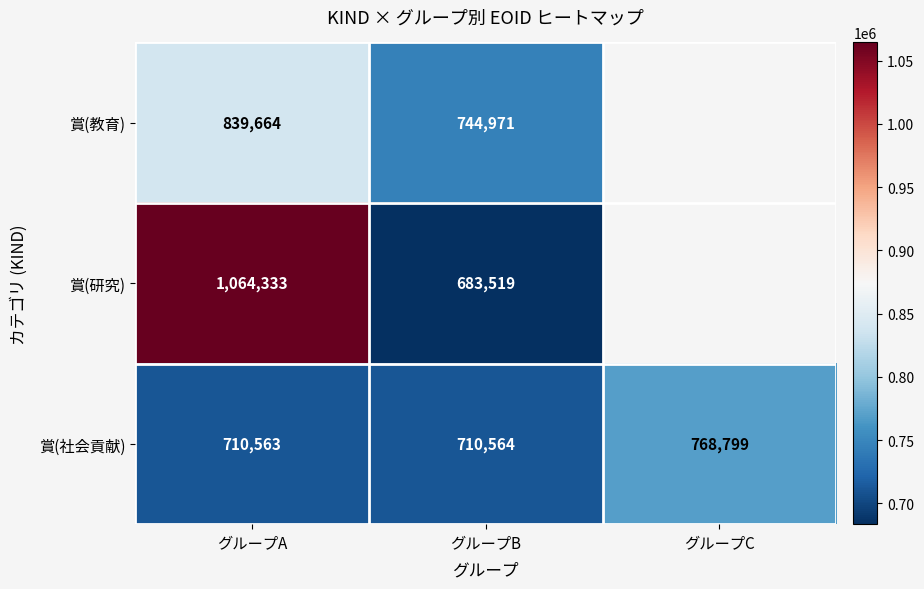

Rank the categories by 賞(社会貢献) value from lowest to highest.

グループA, グループB, グループC